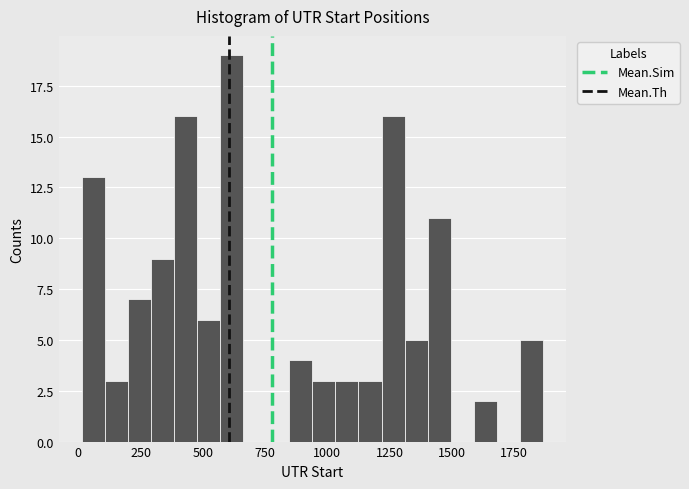

Read against the x-axis, roughly where is the centre of the tallest bar?

600